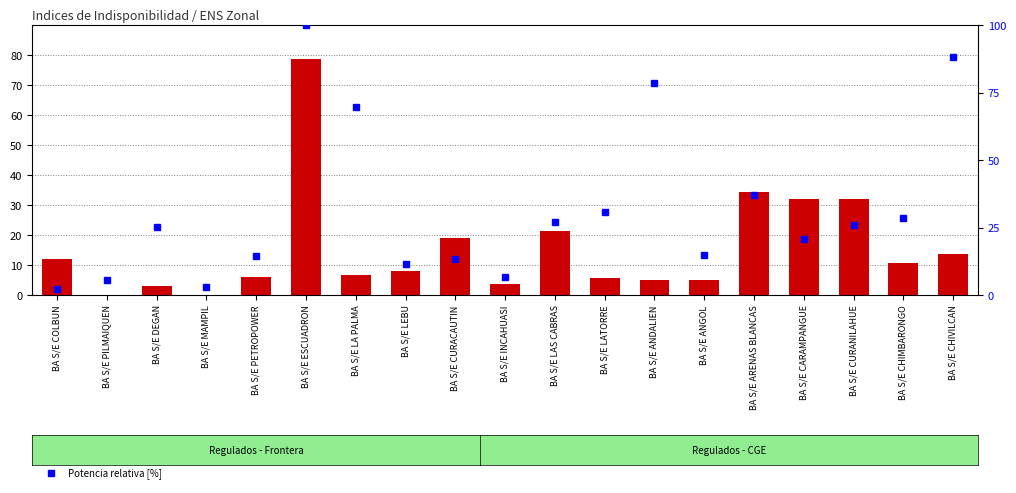

True or false: ENS Zonal has a value of 0.0 at BA S/E MAMPIL.

True